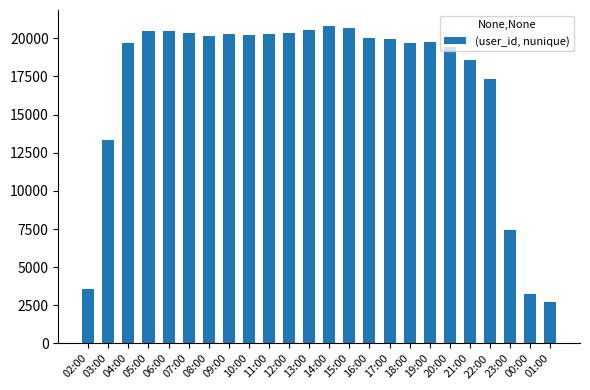

What is the maximum value shown in the chart?

20816